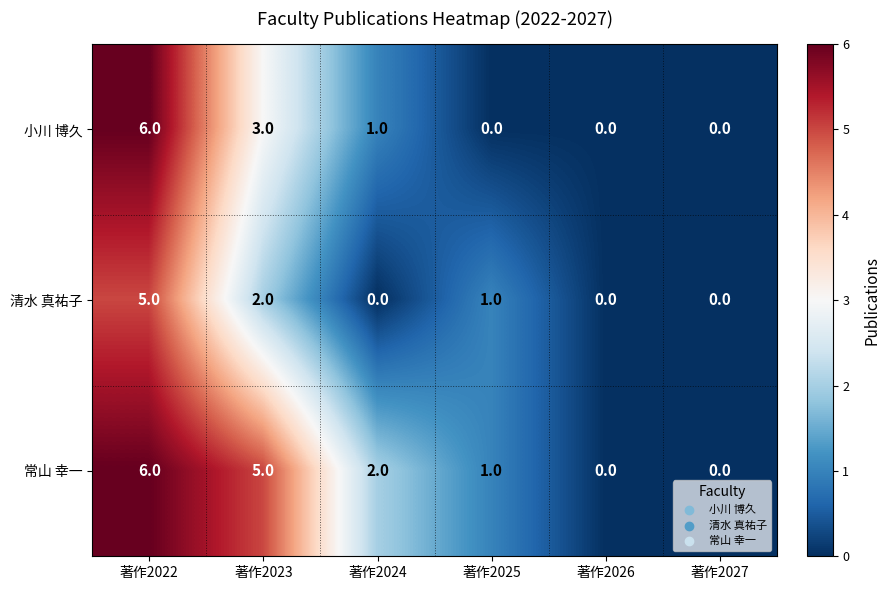

Which series has the largest total across all categories?

常山 幸一